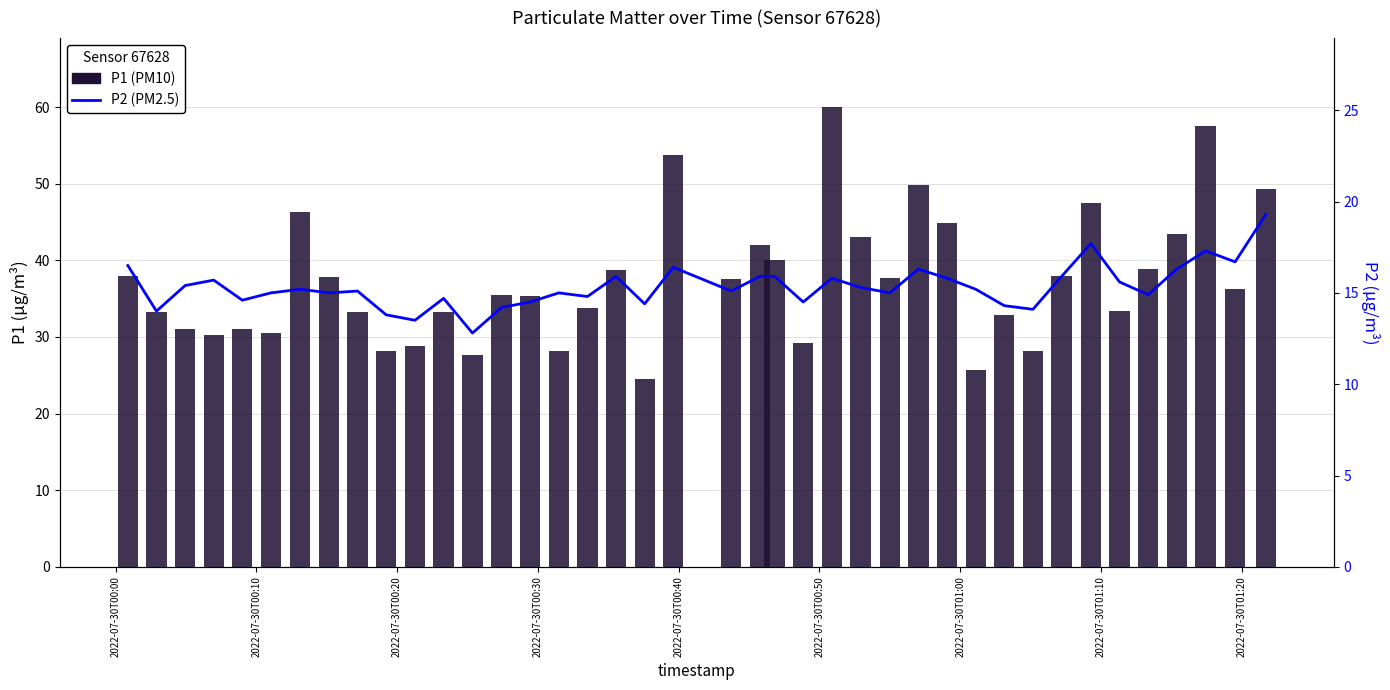

How many values in the P2 series are below 15?

14